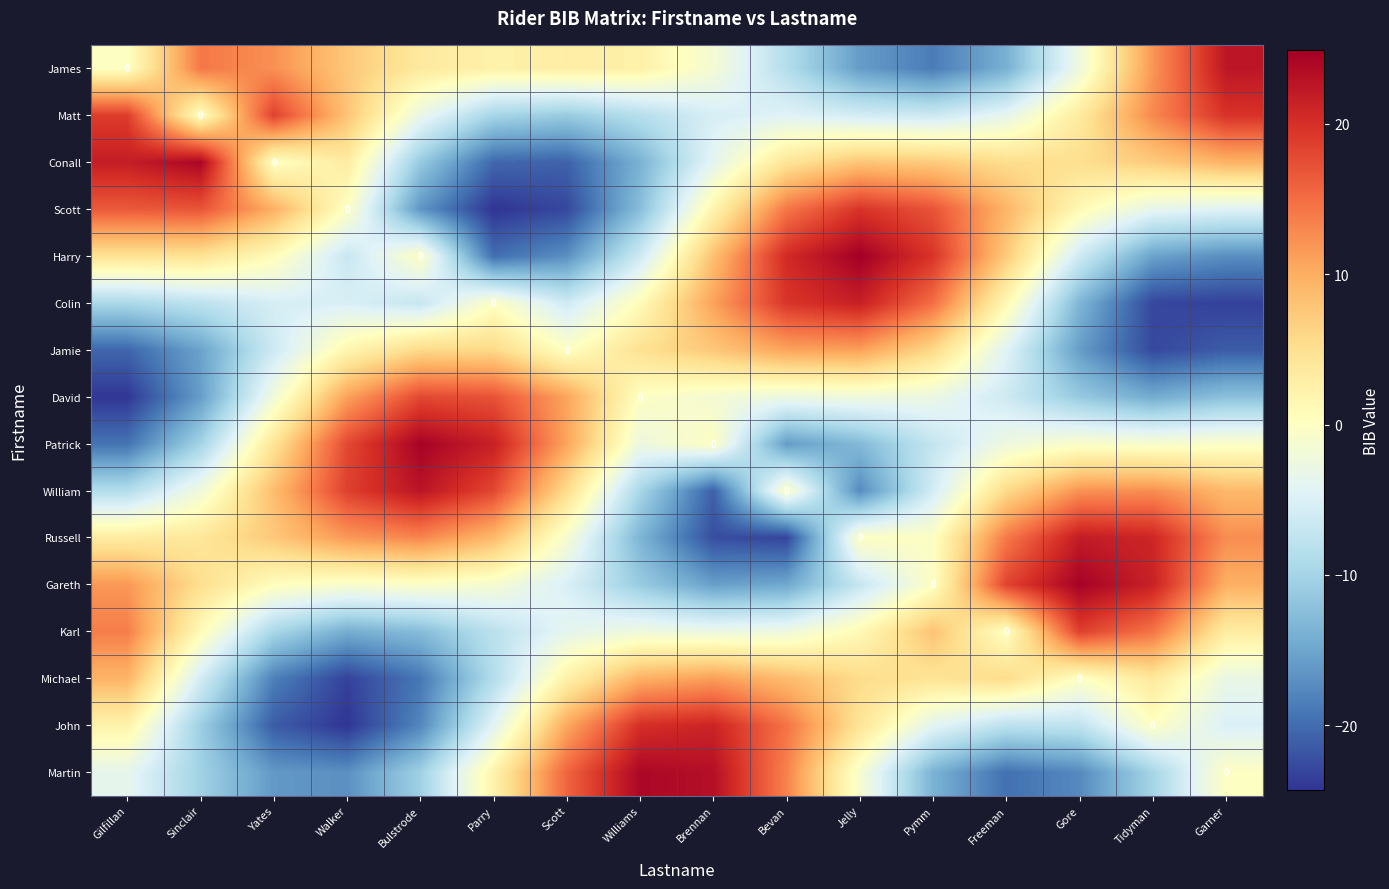

How many categories are shown in the chart?

16